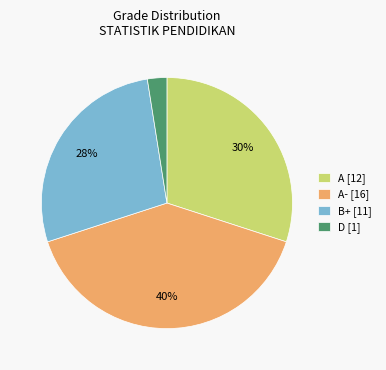

How many segments does this pie chart have?

4